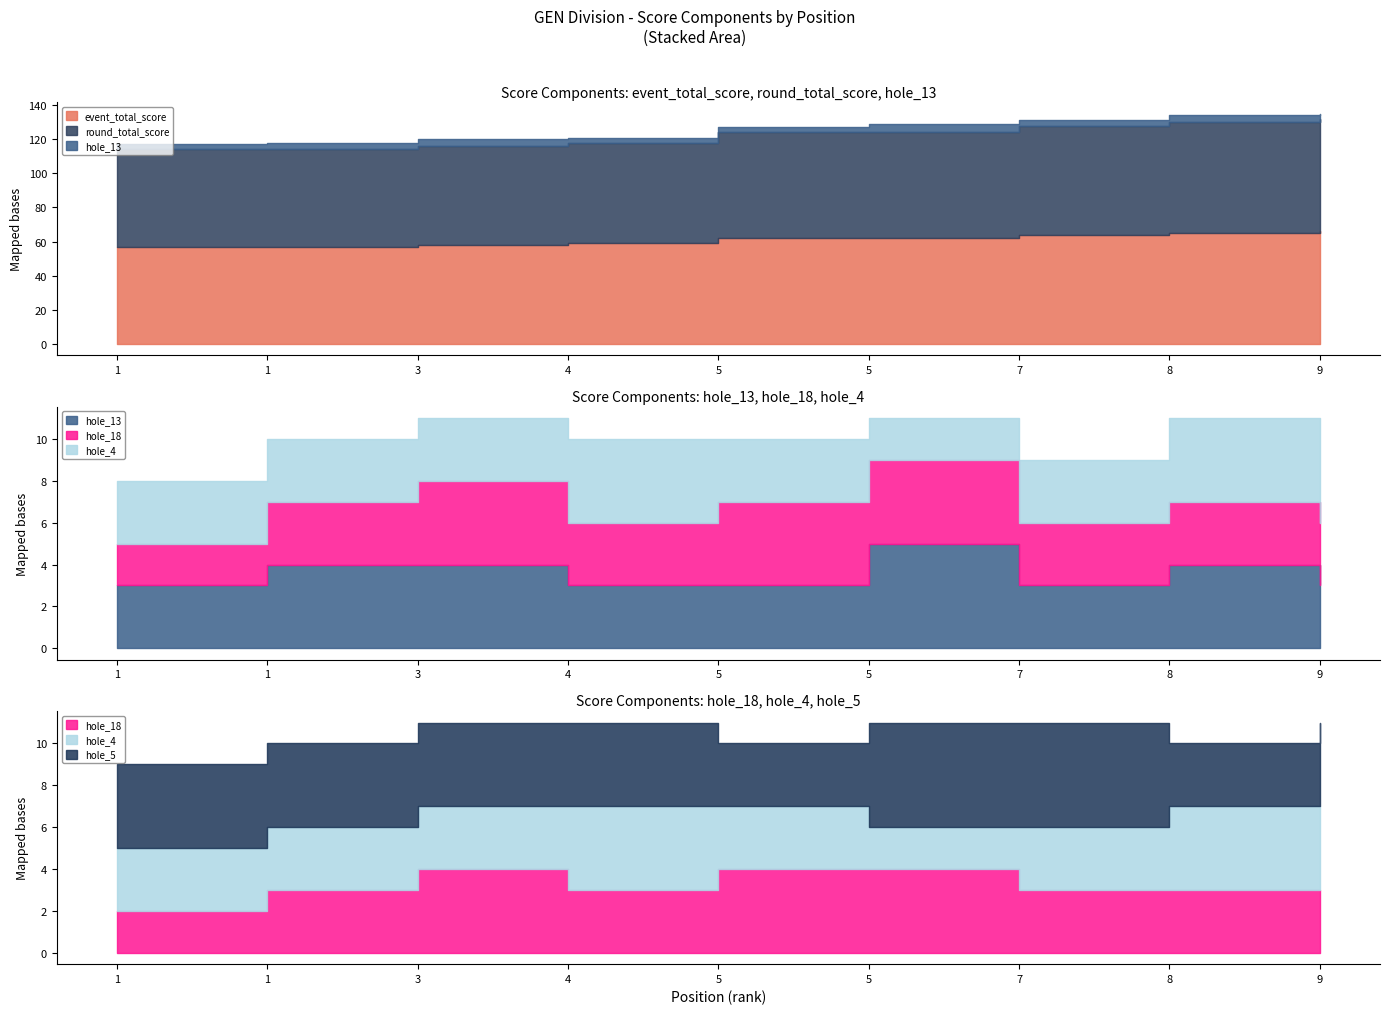

Reading right to left, what are all the values shown in this chart?

event_total_score: 9=66	8=65	7=64	5=62	5=62	4=59	3=58	1=57	1=57
round_total_score: 9=66	8=65	7=64	5=62	5=62	4=59	3=58	1=57	1=57
hole_13: 9=3	8=4	7=3	5=5	5=3	4=3	3=4	1=4	1=3
hole_18: 9=3	8=3	7=3	5=4	5=4	4=3	3=4	1=3	1=2
hole_4: 9=4	8=4	7=3	5=2	5=3	4=4	3=3	1=3	1=3
hole_5: 9=4	8=3	7=5	5=5	5=3	4=4	3=4	1=4	1=4